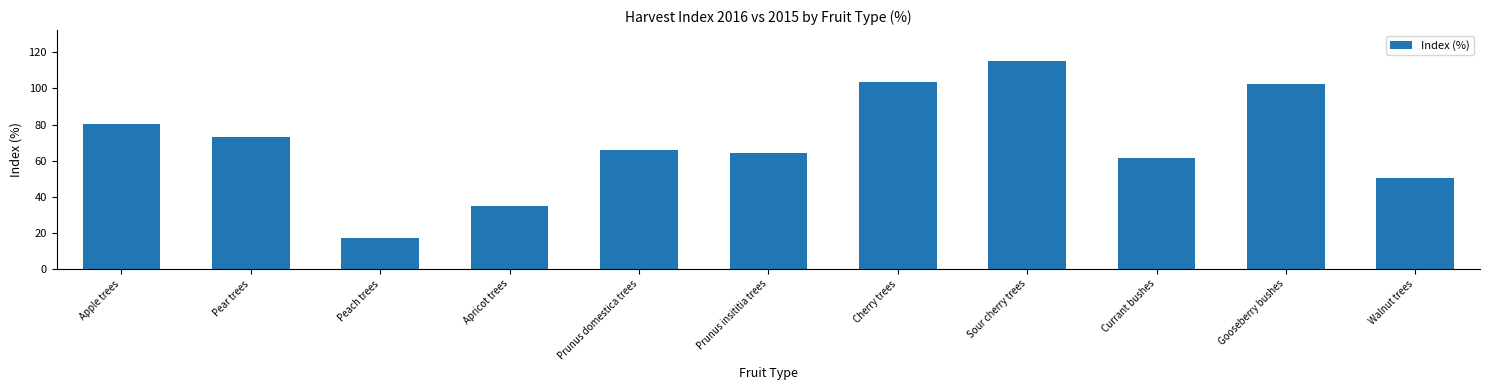

Which has a higher value, Sour cherry trees or Apple trees?

Sour cherry trees